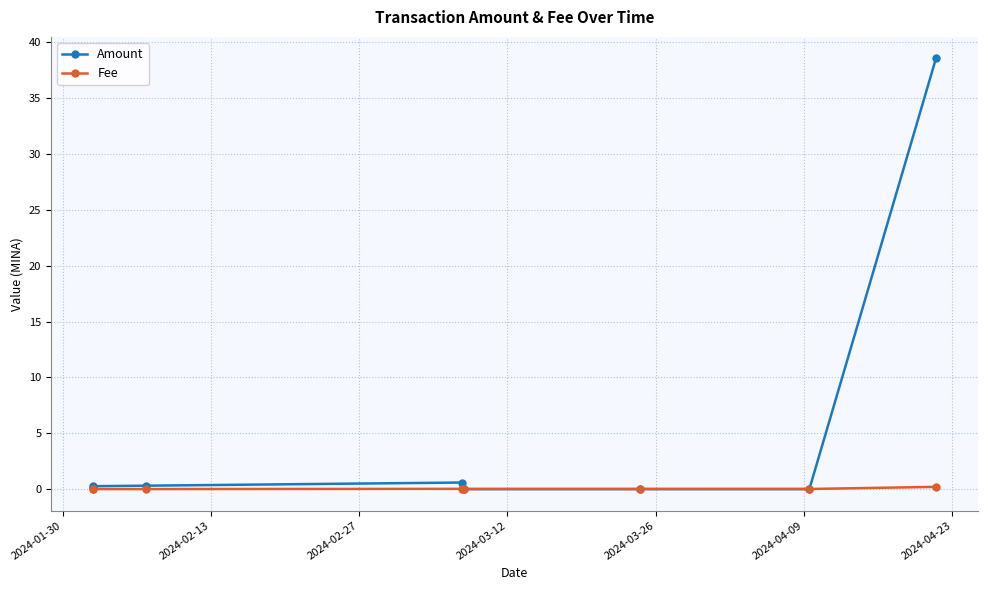

List the series in order of their overall mean, highest first.

Amount, Fee